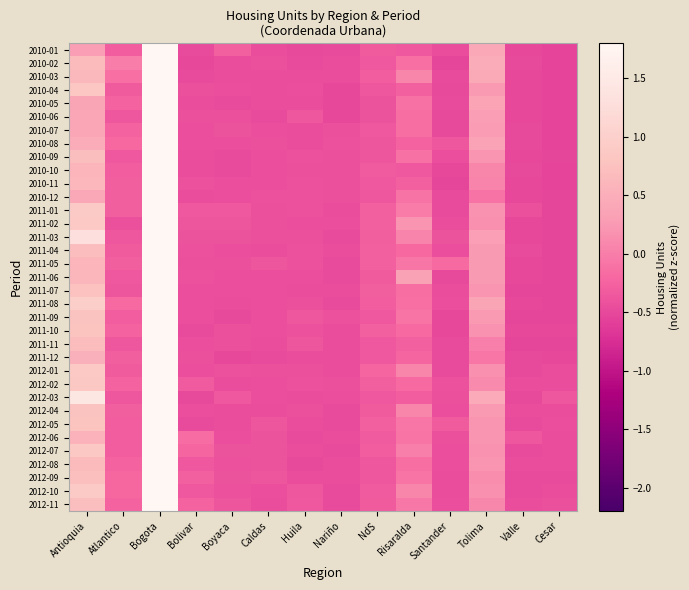

At how many categories does at least one series exceed 0?

4